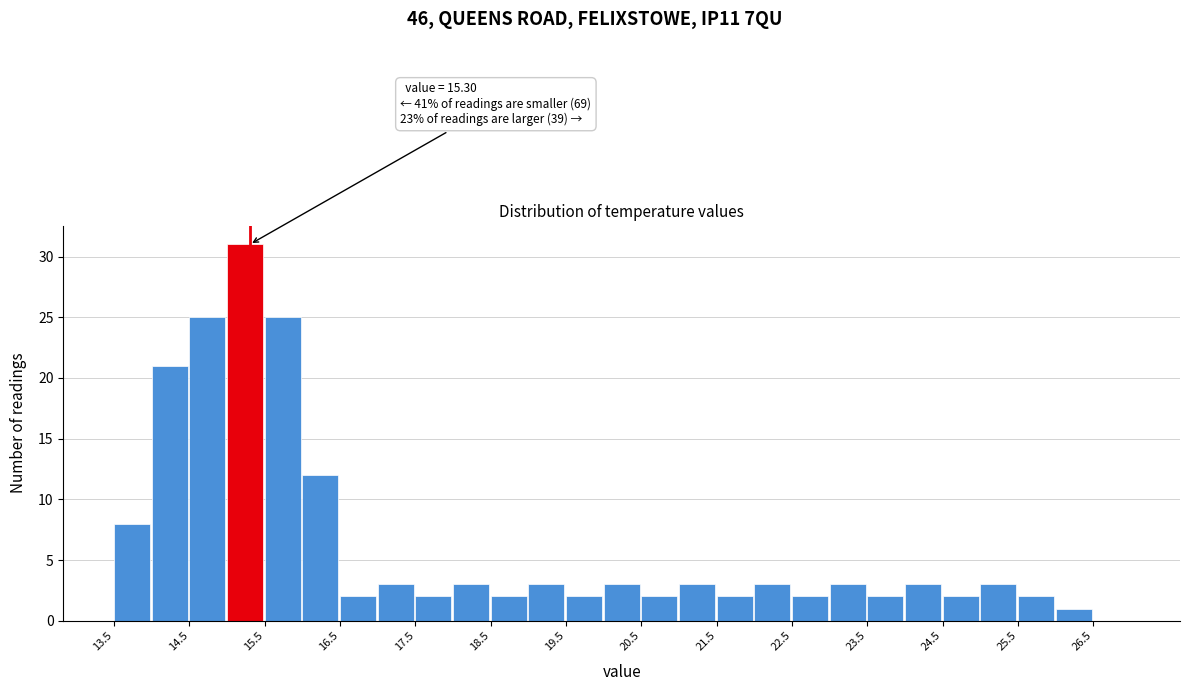

Which range on the x-axis has the tallest bar?

15.0 to 15.5